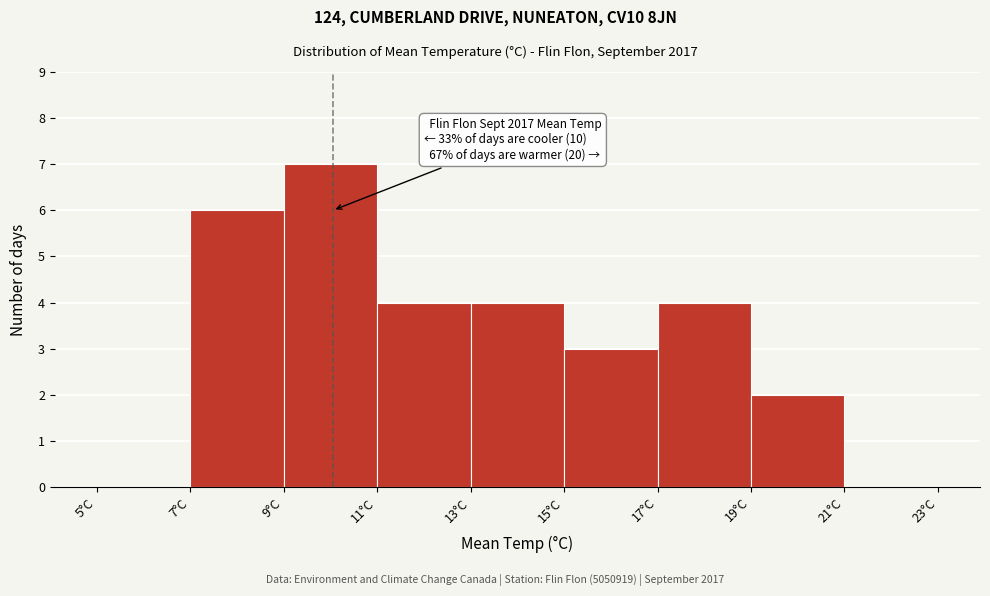

Over which range of the x-axis is the bar tallest?

9 to 11